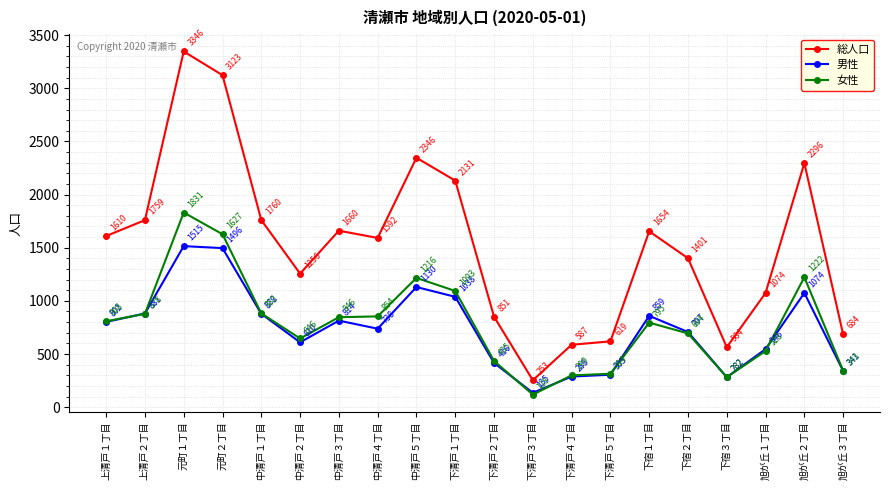

Reading left to right, what are all the values shown in this chart?

総人口: 1610	1759	3346	3123	1760	1256	1660	1592	2346	2131	851	253	587	619	1654	1401	564	1074	2296	684
男性: 802	881	1515	1496	878	610	814	738	1130	1038	416	135	288	305	859	707	282	546	1074	341
女性: 808	878	1831	1627	882	646	846	854	1216	1093	435	118	299	314	795	694	282	528	1222	343